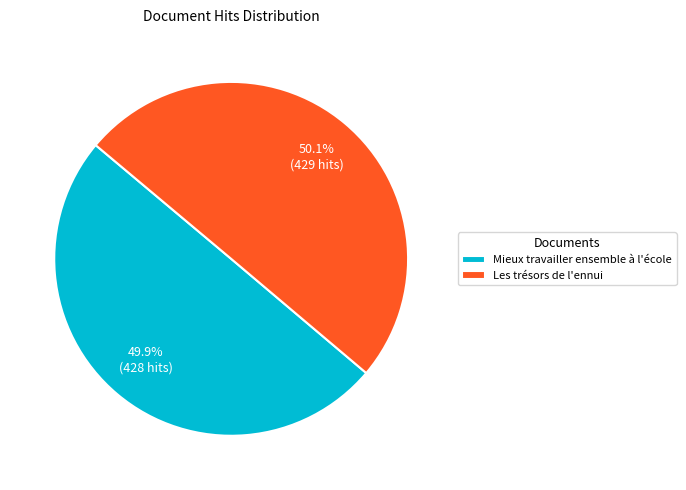

Is the sum of Les trésors de l'ennui and Mieux travailler ensemble à l'école greater than half?

Yes